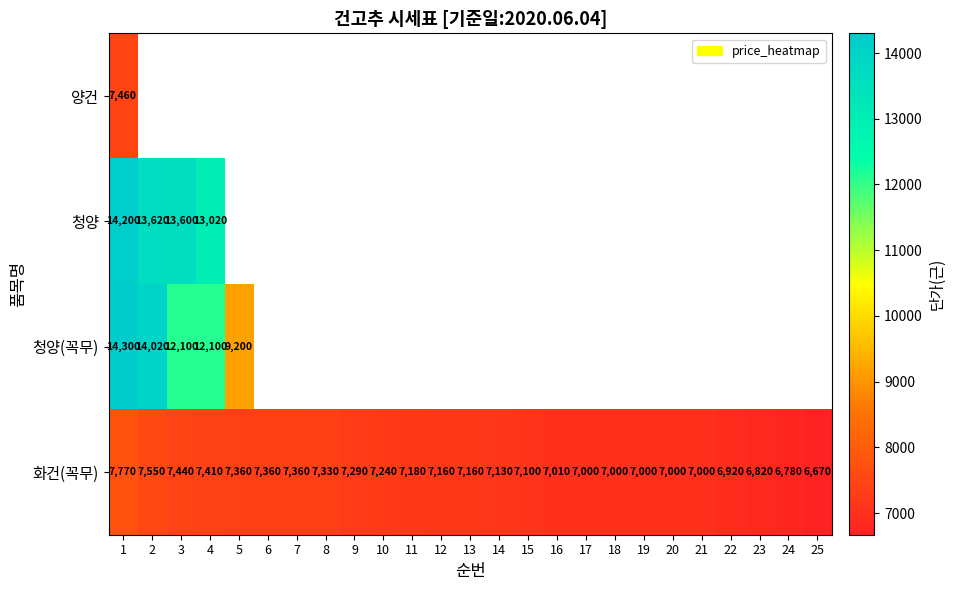

At 1, list the series in order from smallest to largest.

양건, 화건(꼭무), 청양, 청양(꼭무)